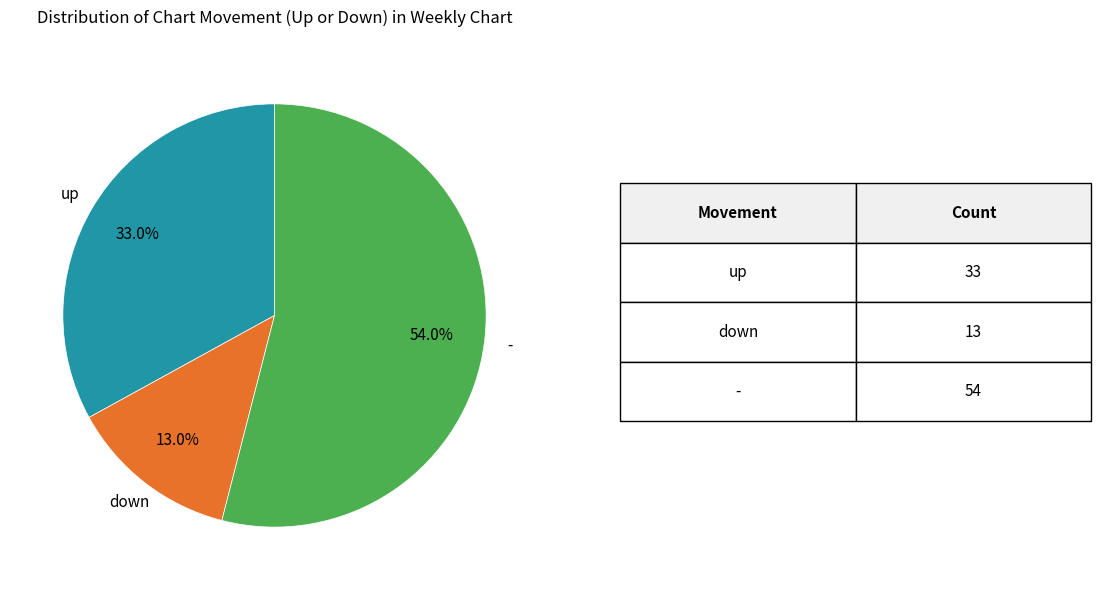

Is there a majority slice in this chart?

Yes